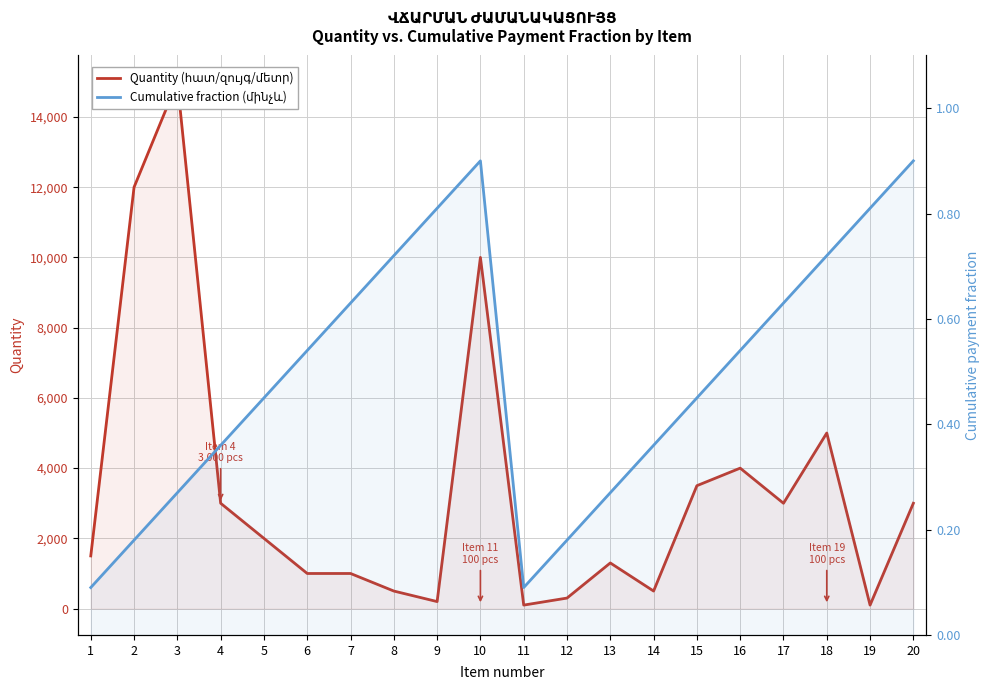

Is the value of Cumulative fraction (մինչև) at 11 greater than the value of Quantity (հատ/զույգ/մետր) at 11?

No